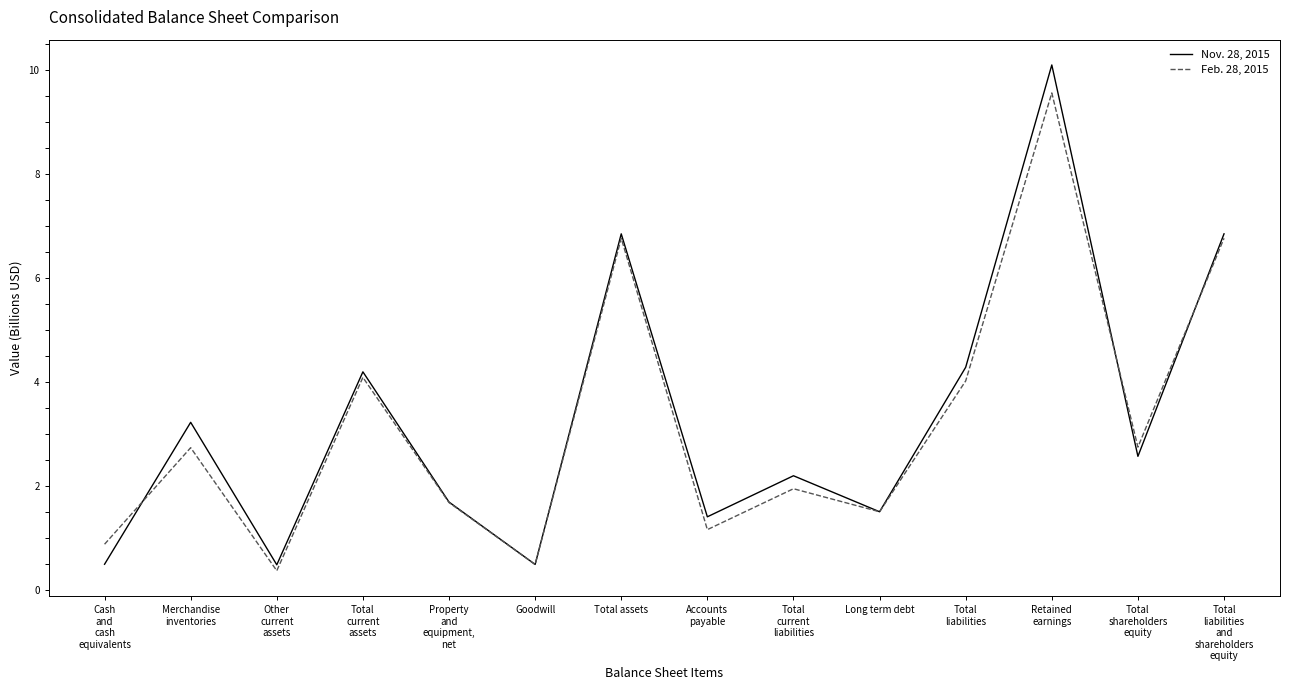

Is it true that Nov. 28, 2015 equals 10.0 at Total
liabilities
and
shareholders
equity?

False